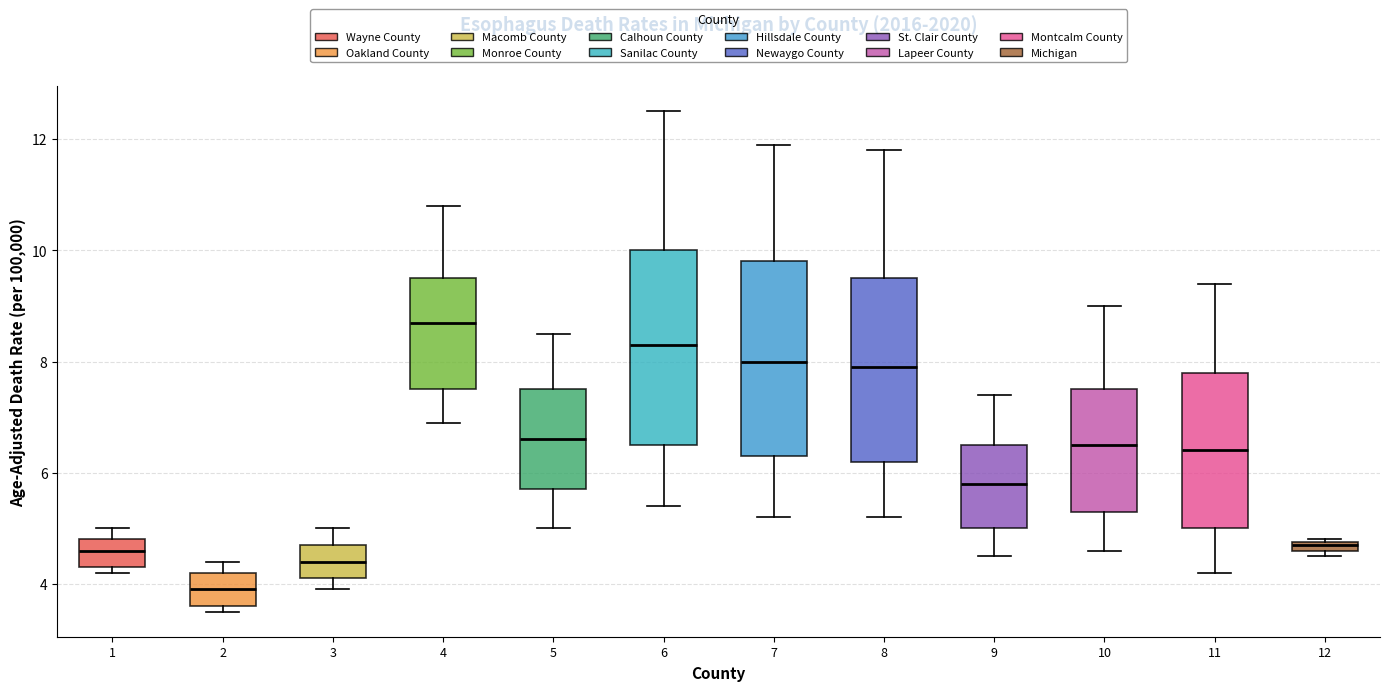

Where is the upper edge of the box at x = 9 on the y-axis? The values are not printed on the chart, so give them approximately, as read against the axis.

6.6